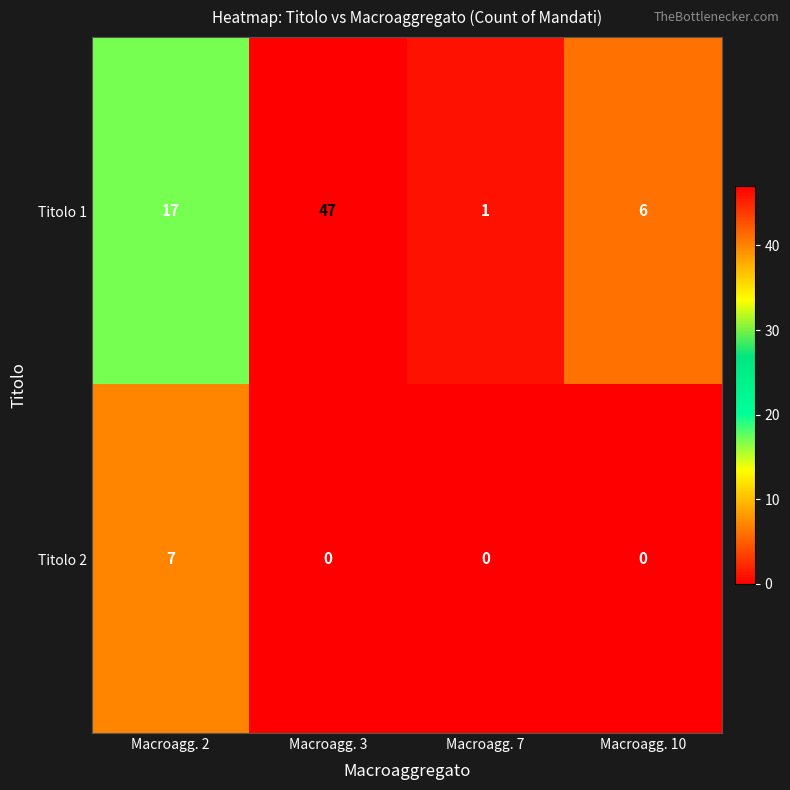

Is it true that Titolo 1 equals 47 at Macroagg. 3?

True